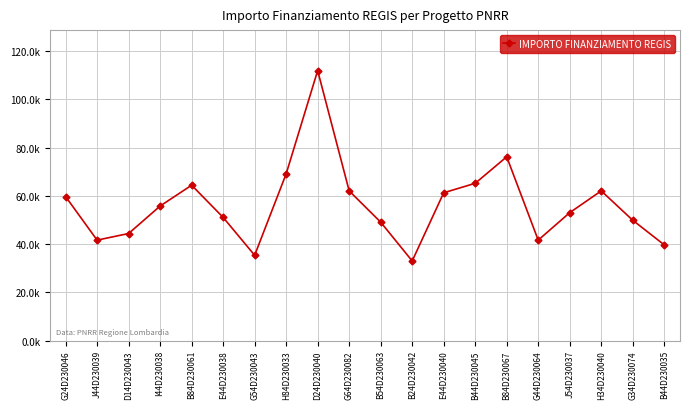

At which label does the data first exceed 55778?

G24D230046